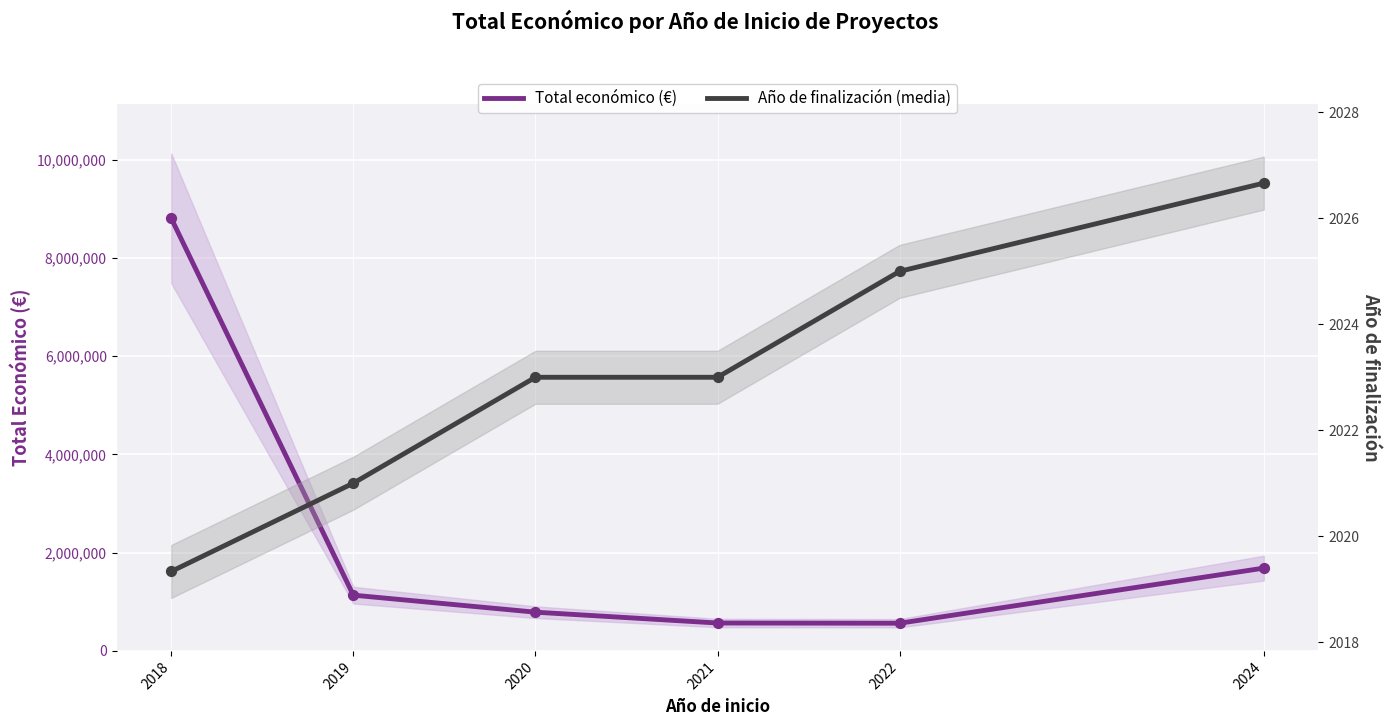

Which series reaches the minimum Y coordinate?

Año de finalización (media)